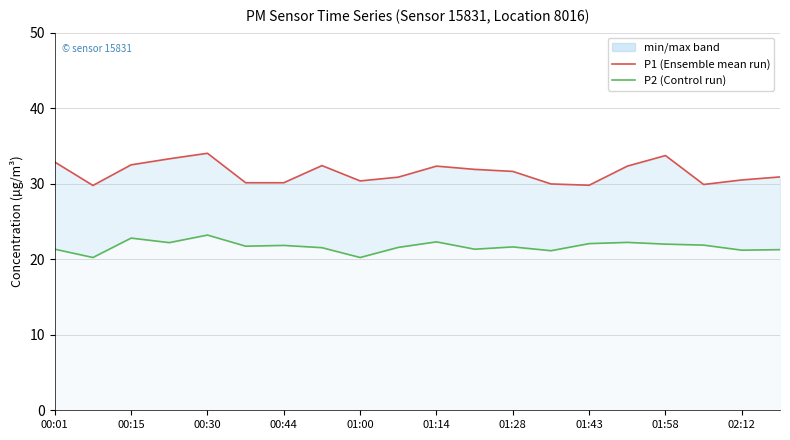

Which series has the widest spread of values?

P1 (Ensemble mean run)